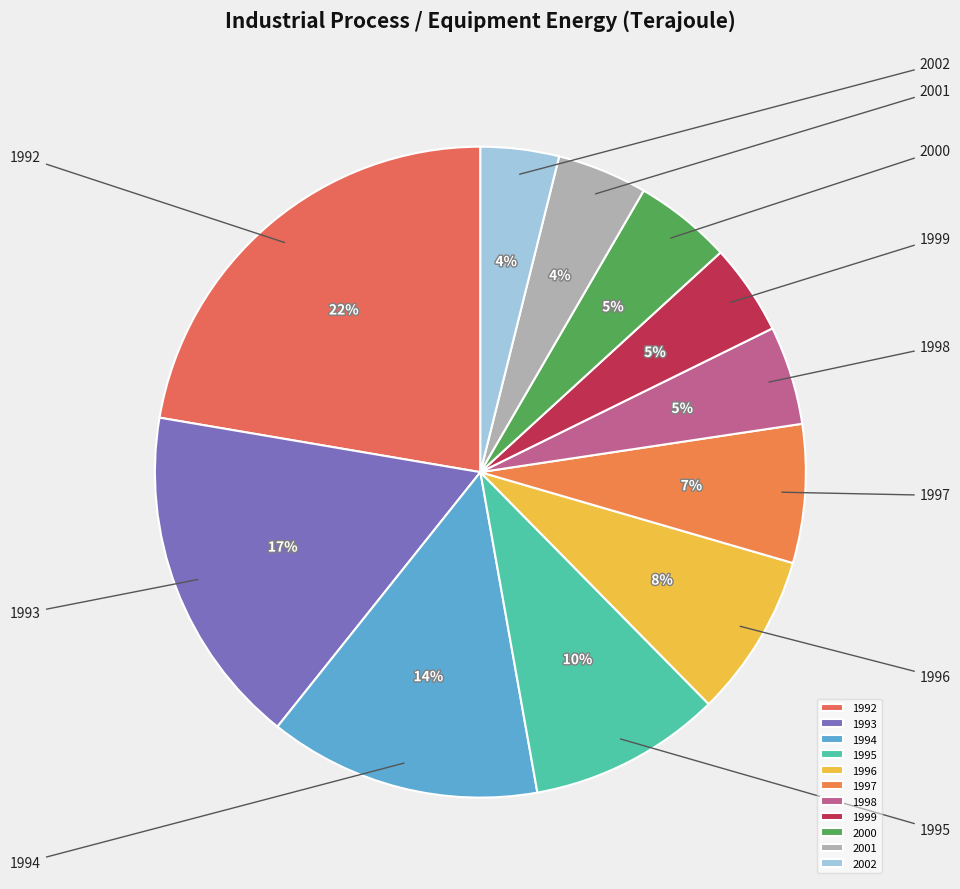

What percentage is NOT represented by 2000?

95.2%